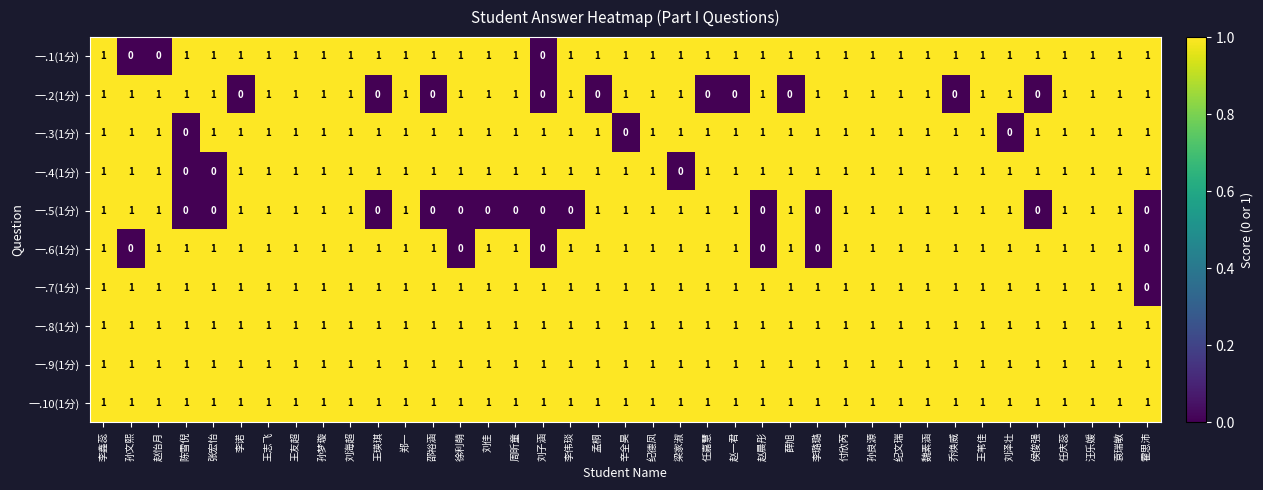

The 一.2(1分) series shows 1 at 孙文熙. True or false?

True